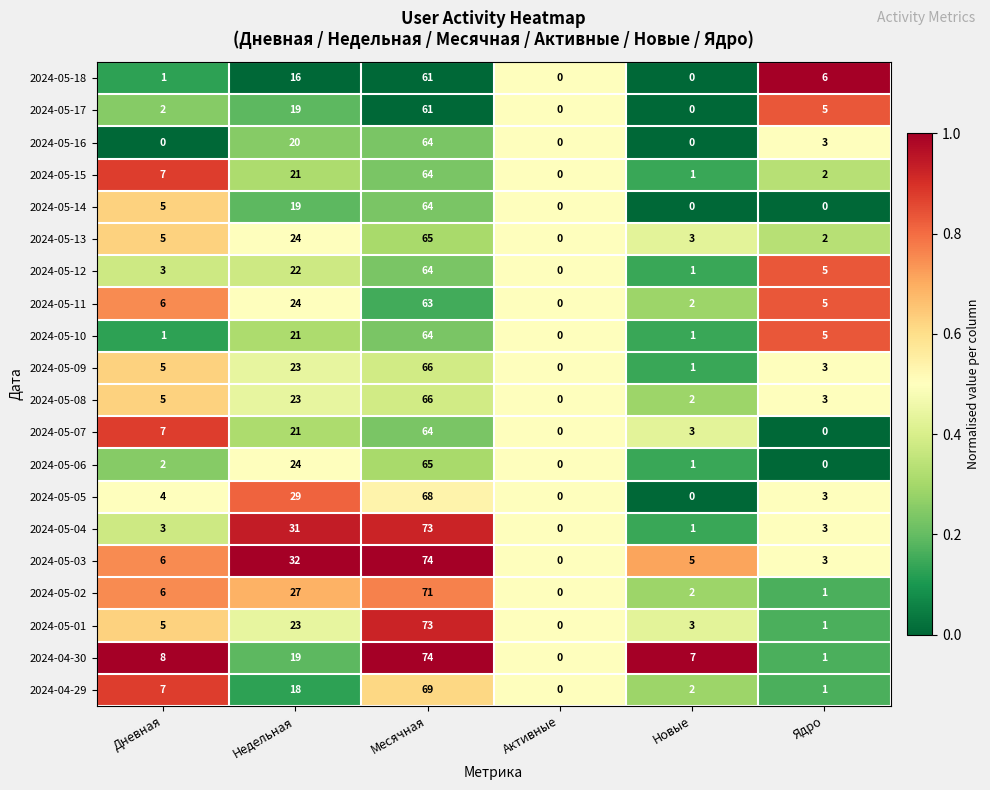

What is the sum of all 2024-05-18 values?

84